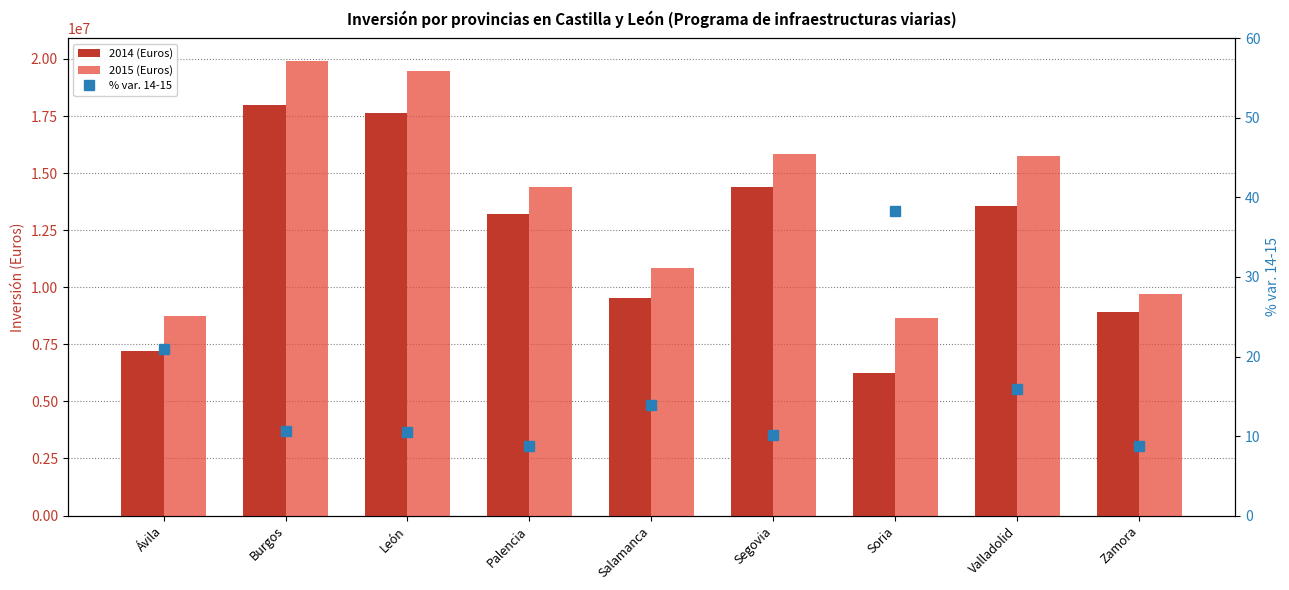

Is the value of 2015 (Euros) at Palencia greater than the value of % var. 14-15 at Salamanca?

Yes